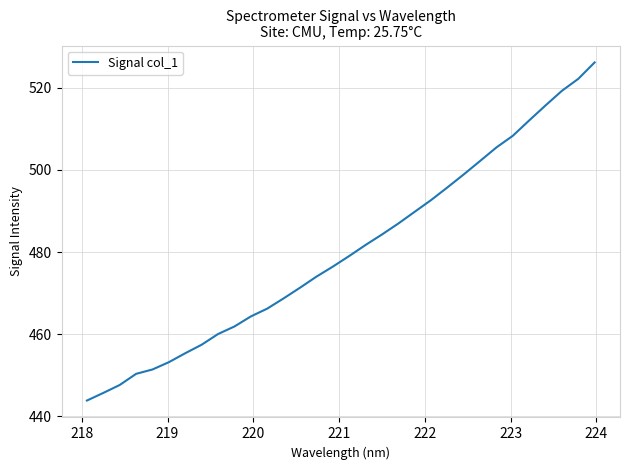

What is the difference between the maximum and minimum values?

82.2